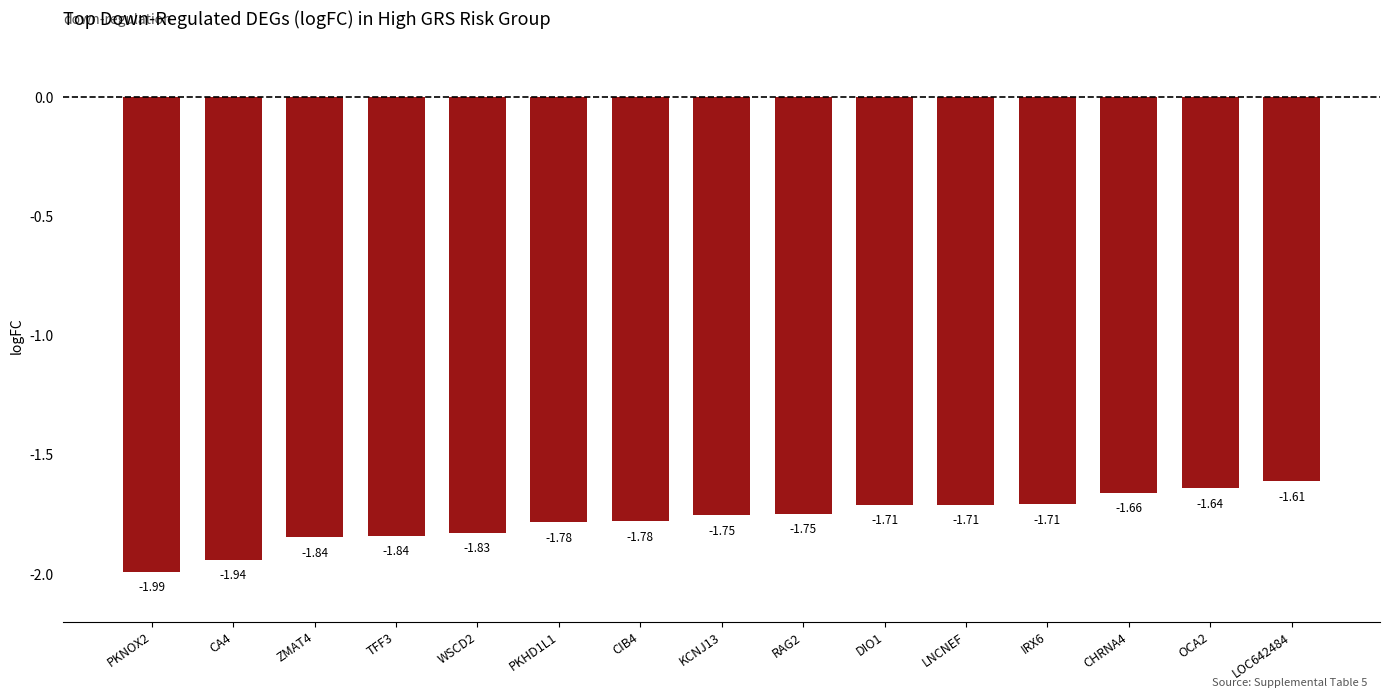

What is the sum of the values at CA4 and TFF3?

-3.8